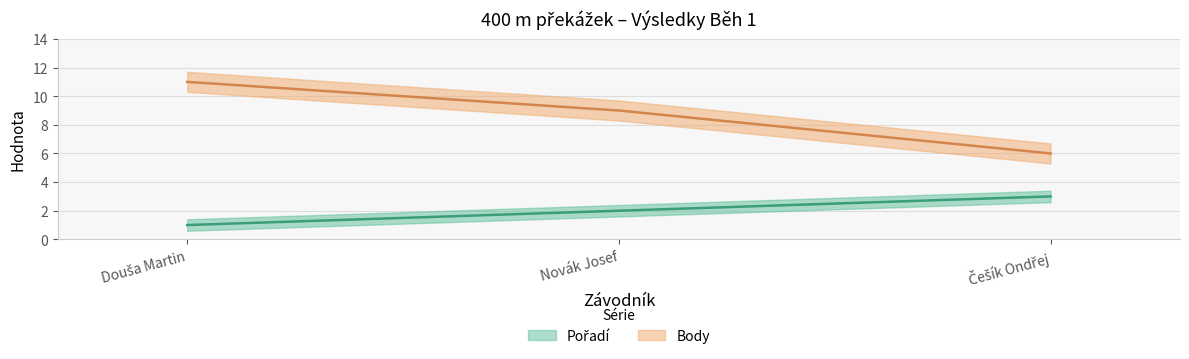

What are all the series names shown in the legend?

Pořadí, Body